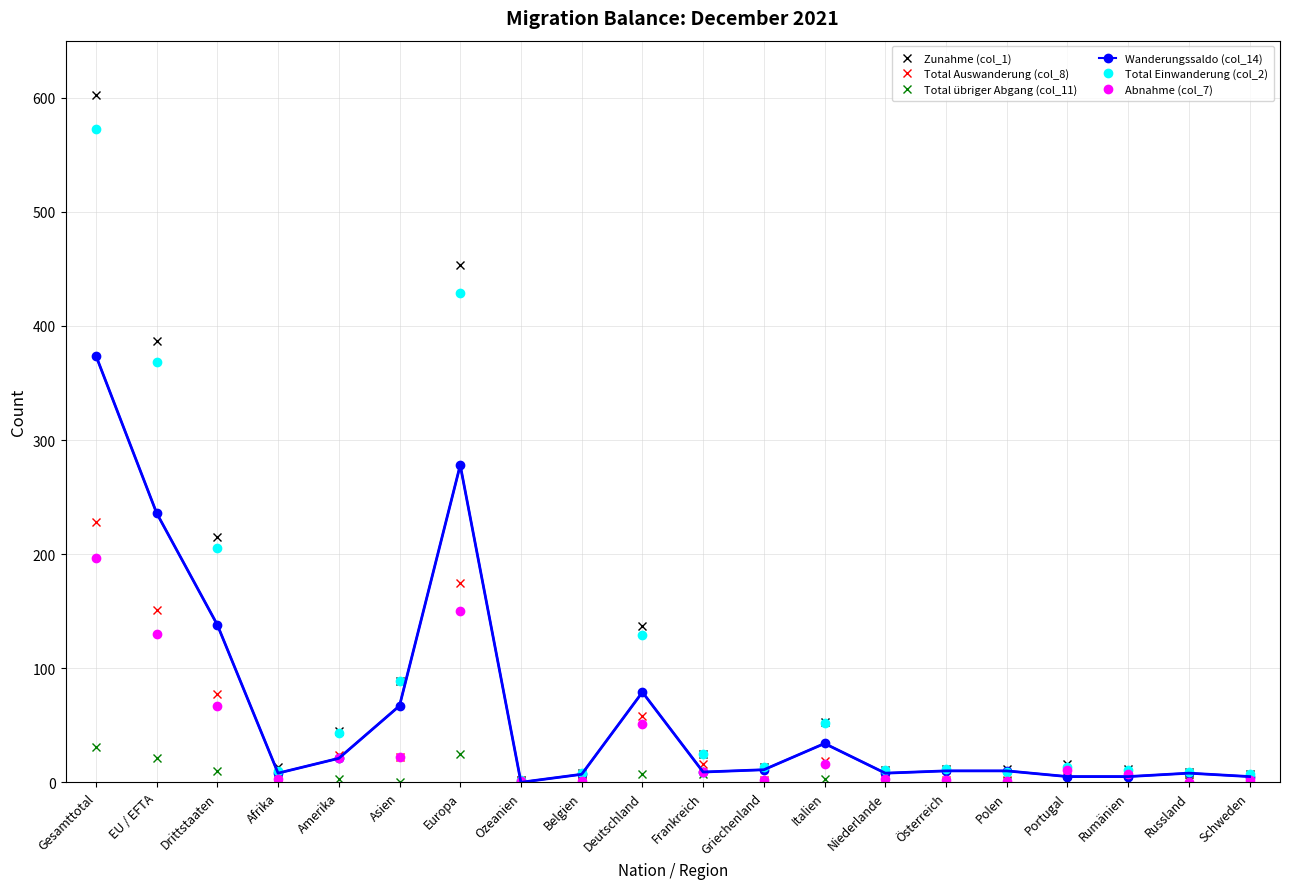

At which category is the sum across all series the highest?

Gesamttotal